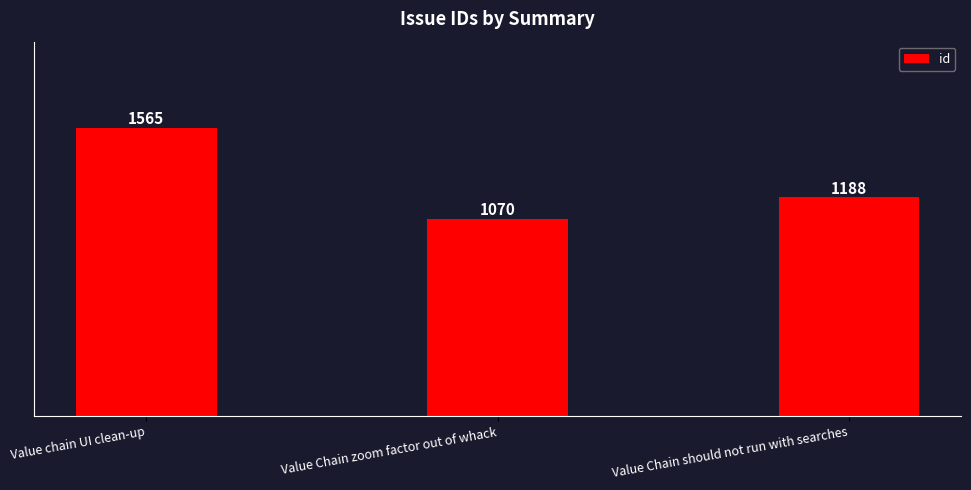

Reading left to right, extract all data points from this chart.

1565	1070	1188